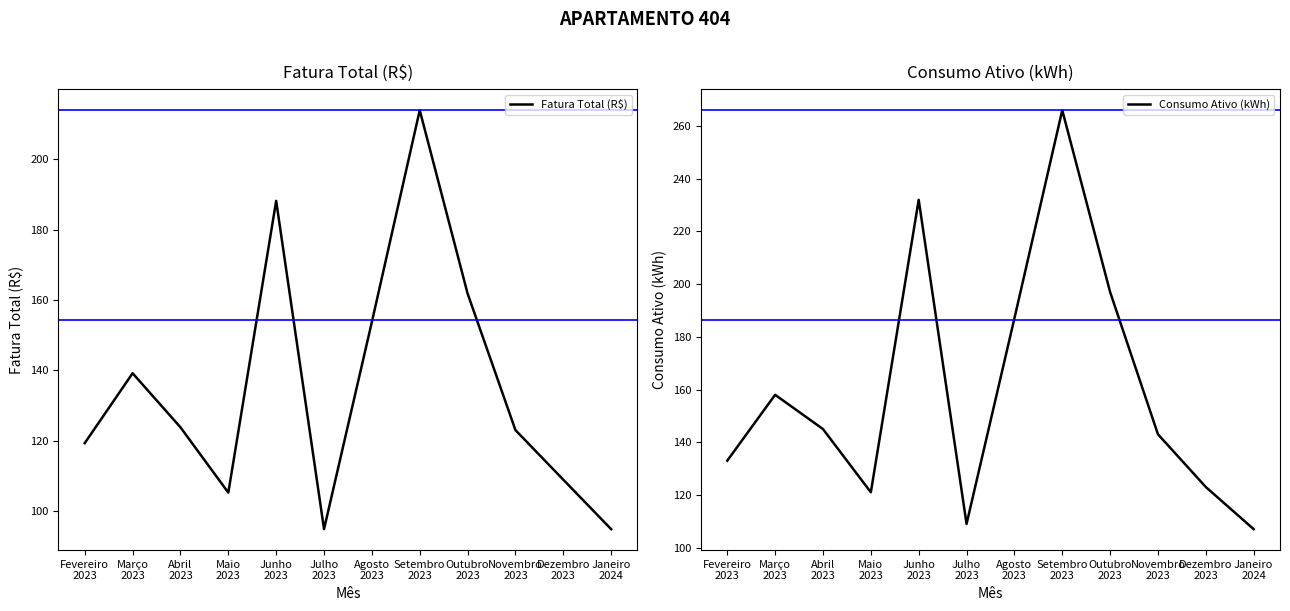

Which series has the largest total across all categories?

Consumo Ativo (kWh)